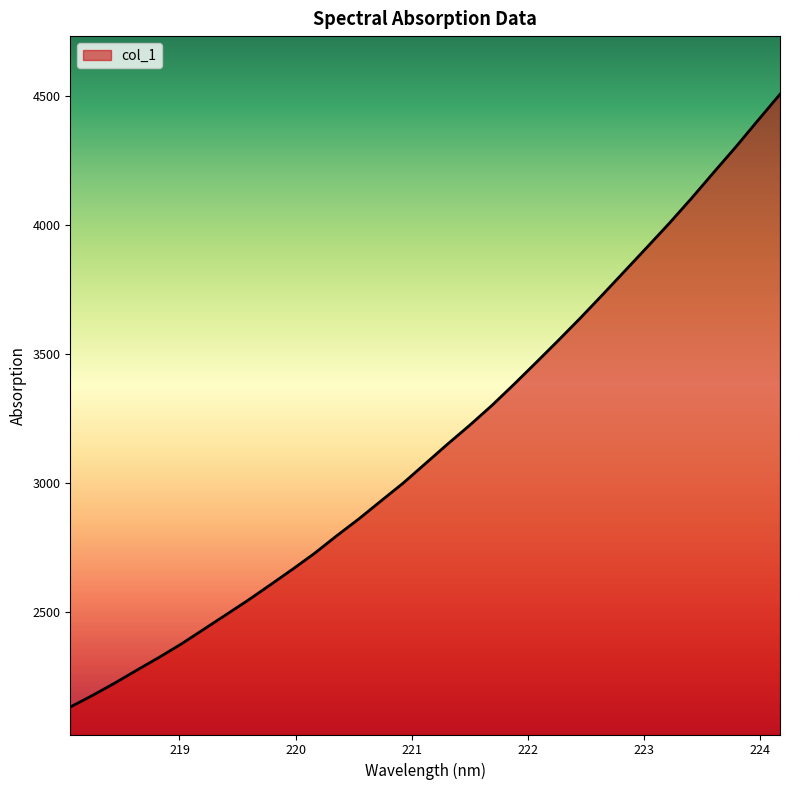

What is the greatest value displayed?

4506.4